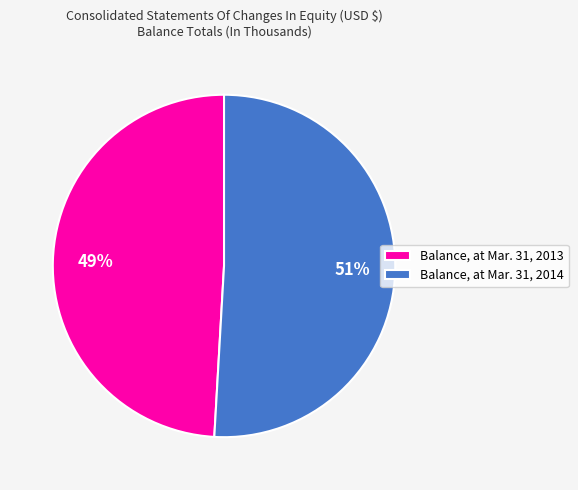

What is the largest slice in the pie chart?

Balance, at Mar. 31, 2014